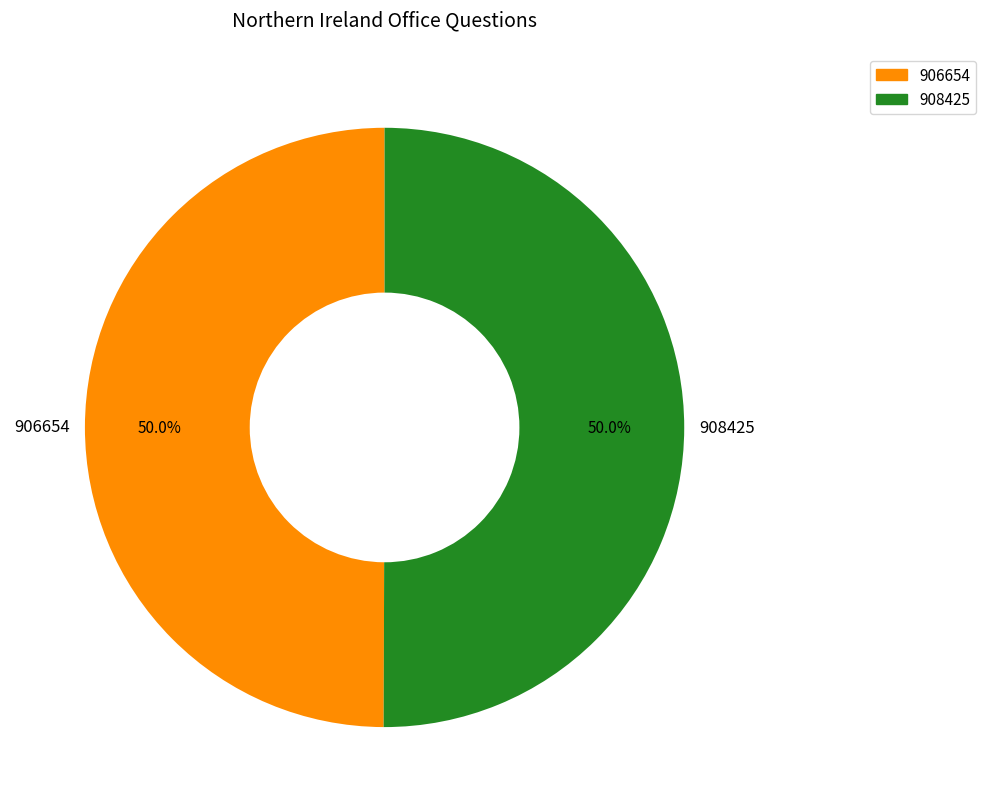

Is it true that 908425 is 50% of the pie?

True